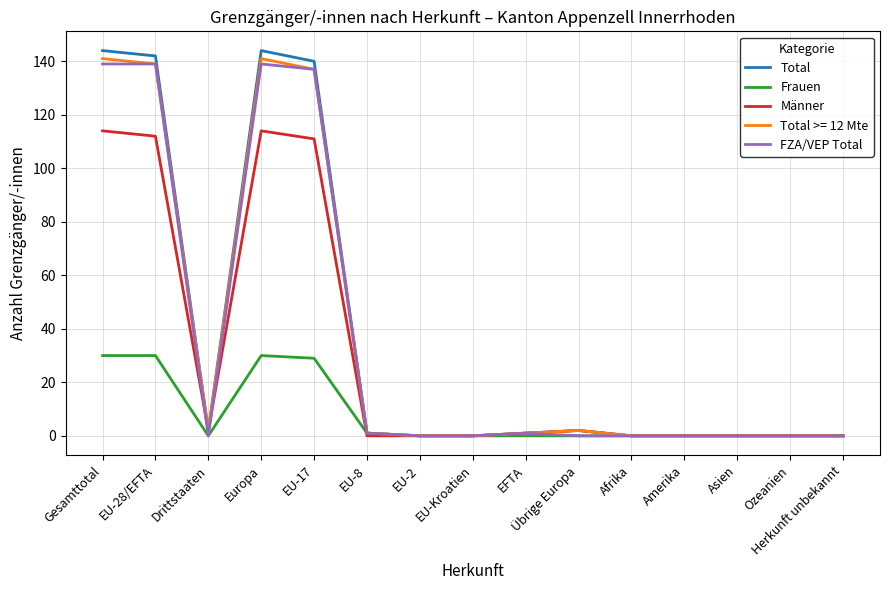

What is the highest value of the Total series?

144